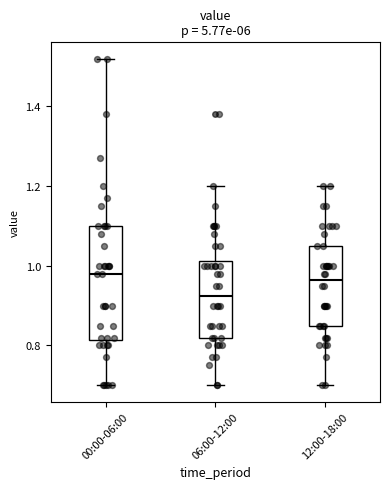

Which box's median line is the lowest?

06:00-12:00